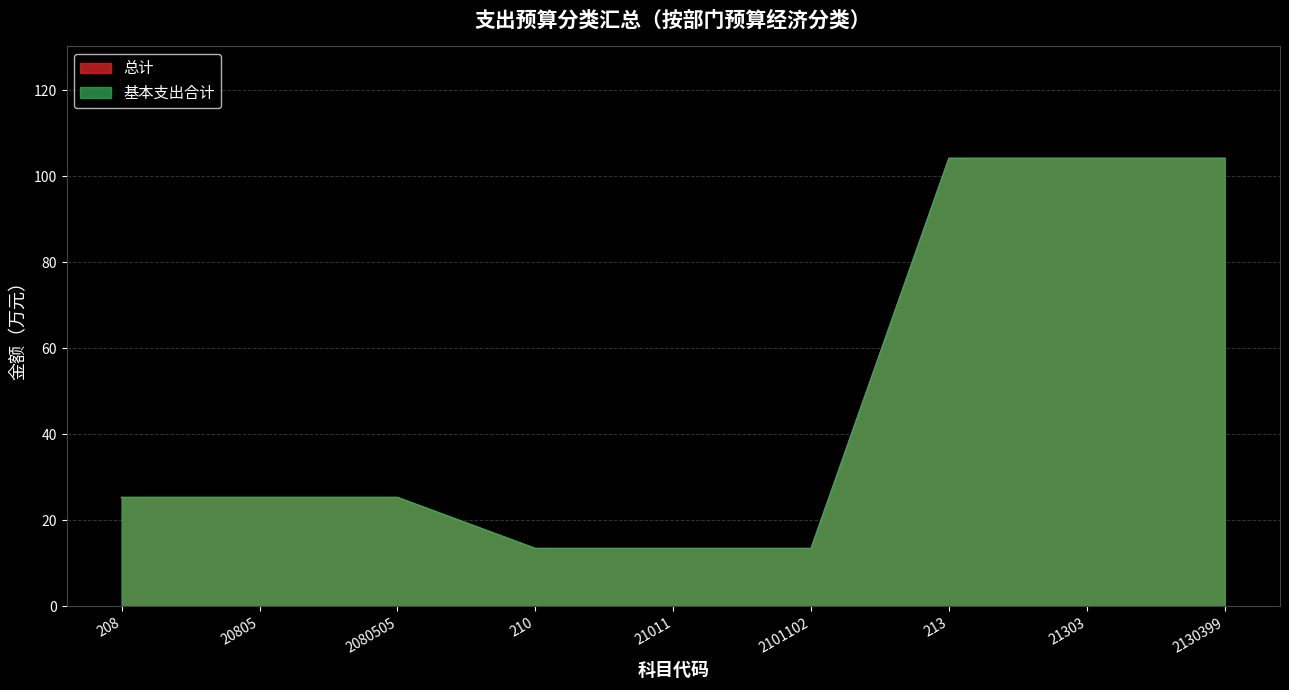

List the series in order of their peak value, highest first.

总计, 基本支出合计